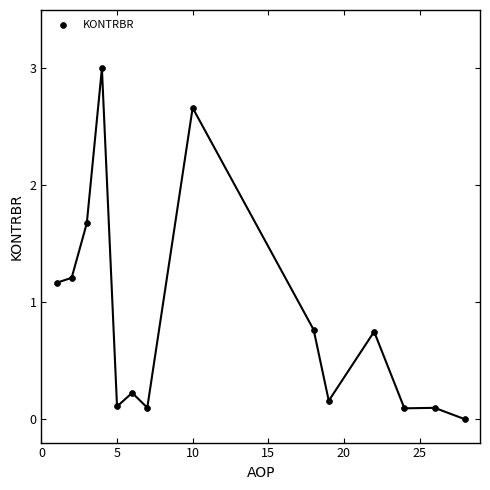

What is the range of X values (max minus min)?

27.0